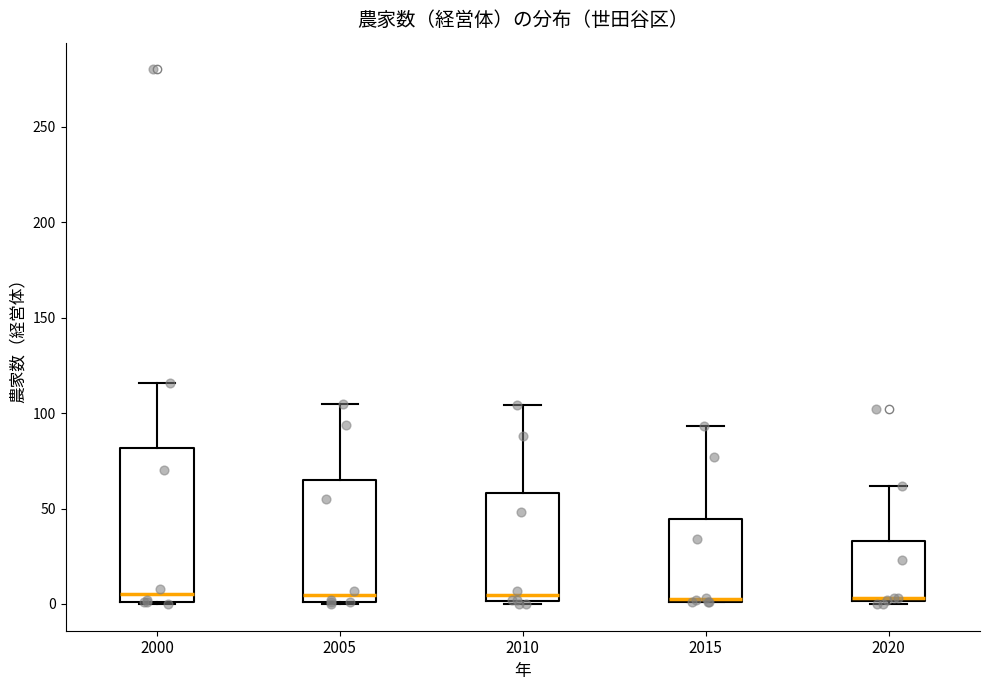

Reading left to right, read every box against the y-axis: the position of its median line, the range the box covers, and the ends of its whiskers. The values are not printed on the chart, so give them approximately, as read against the axis.

2000: median 5, box 0 to 80, whiskers 0 to 115
2005: median 5, box 0 to 65, whiskers 0 to 105
2010: median 5, box 0 to 60, whiskers 0 to 105
2015: median 5, box 0 to 45, whiskers 0 to 95
2020: median 5, box 0 to 35, whiskers 0 to 60